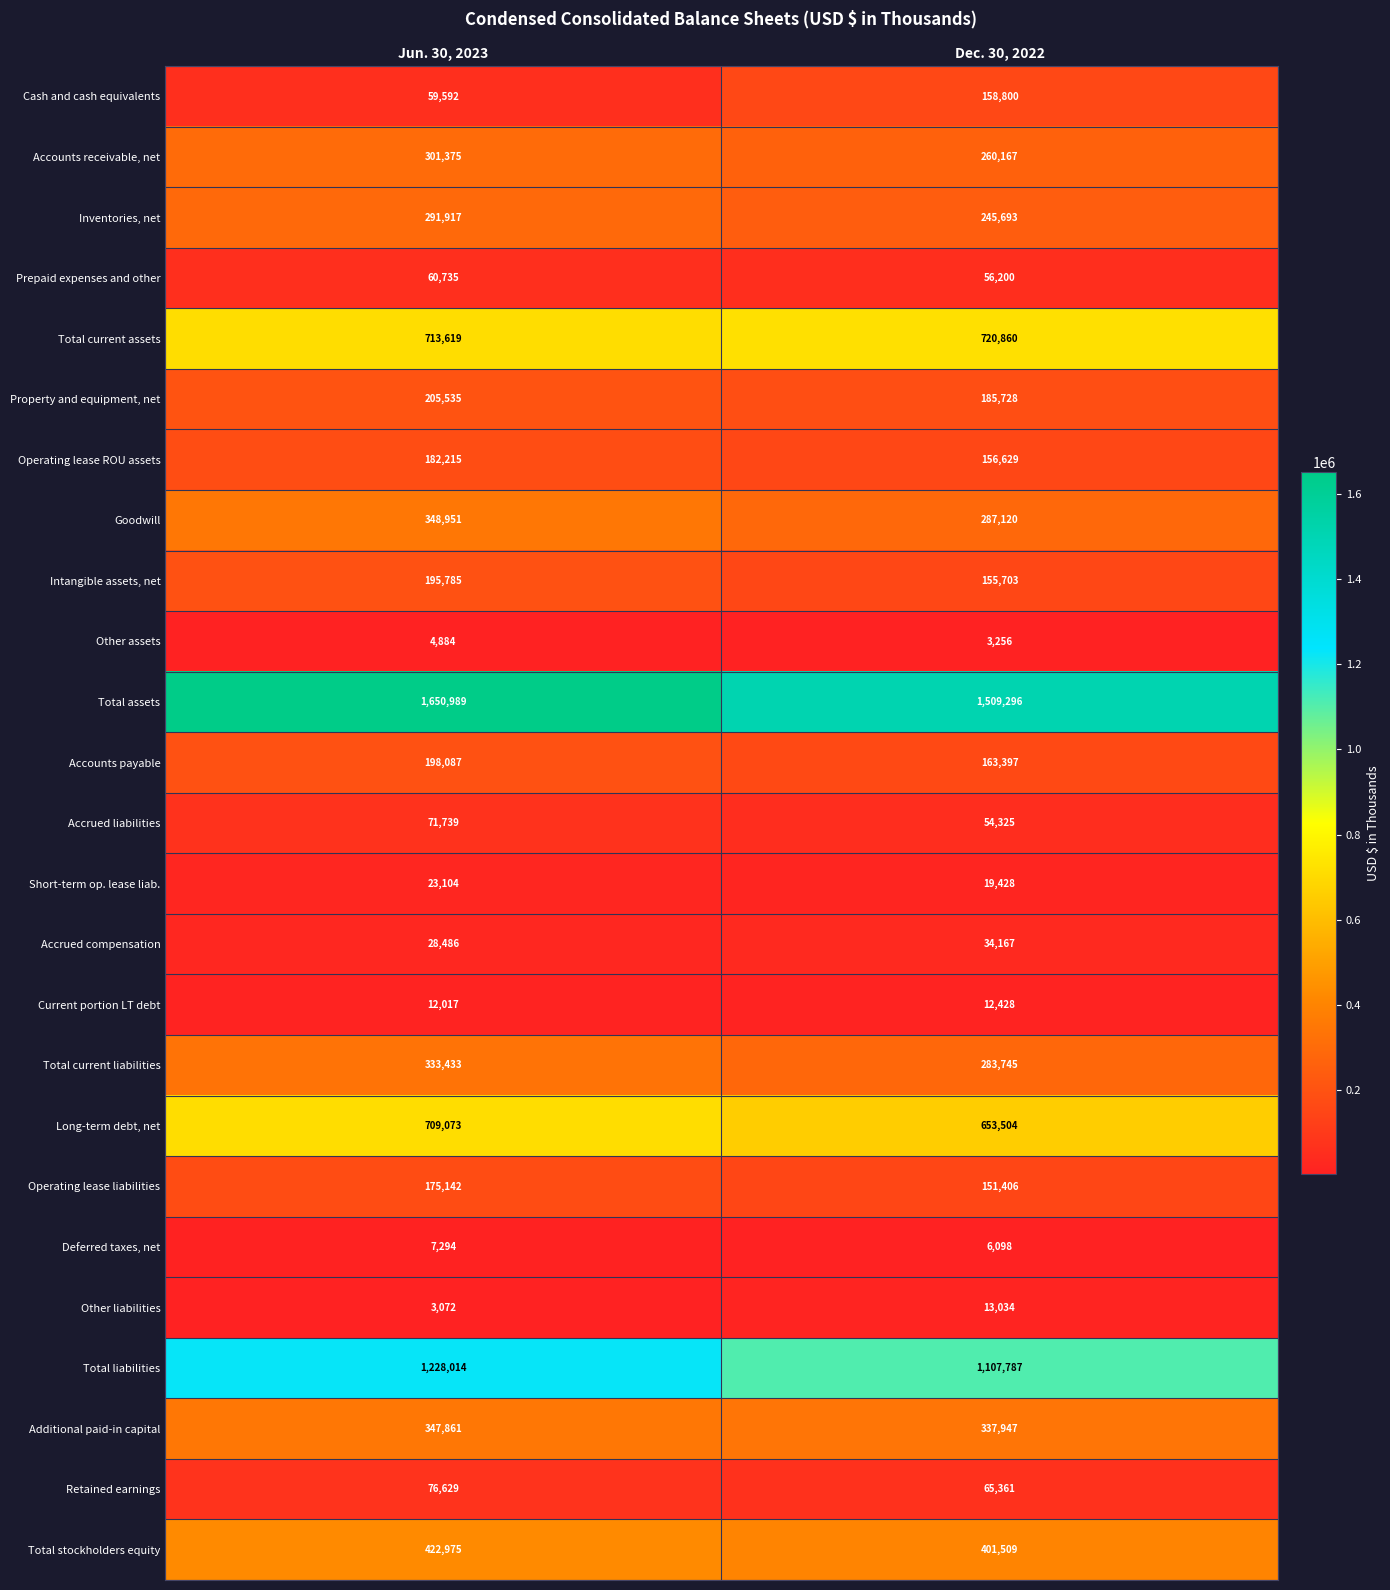

What is the spread (max minus min) of values at Dec. 30, 2022?

1506040